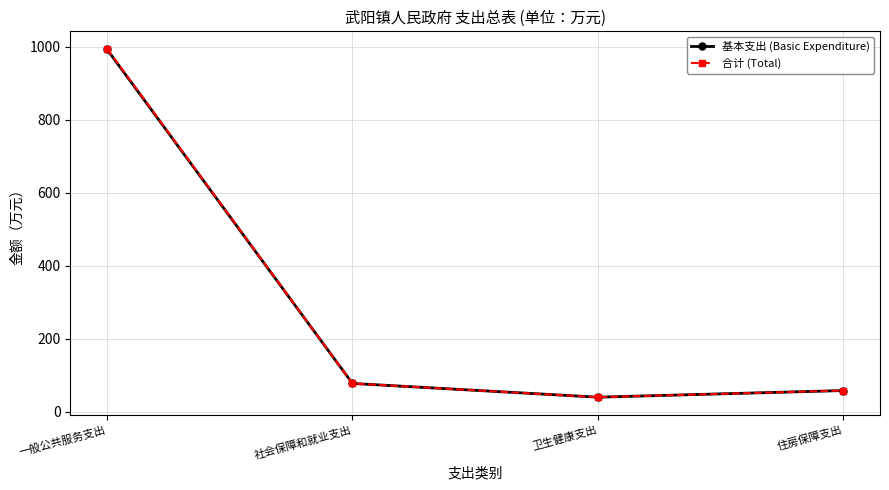

Does the chart have visible grid lines?

Yes